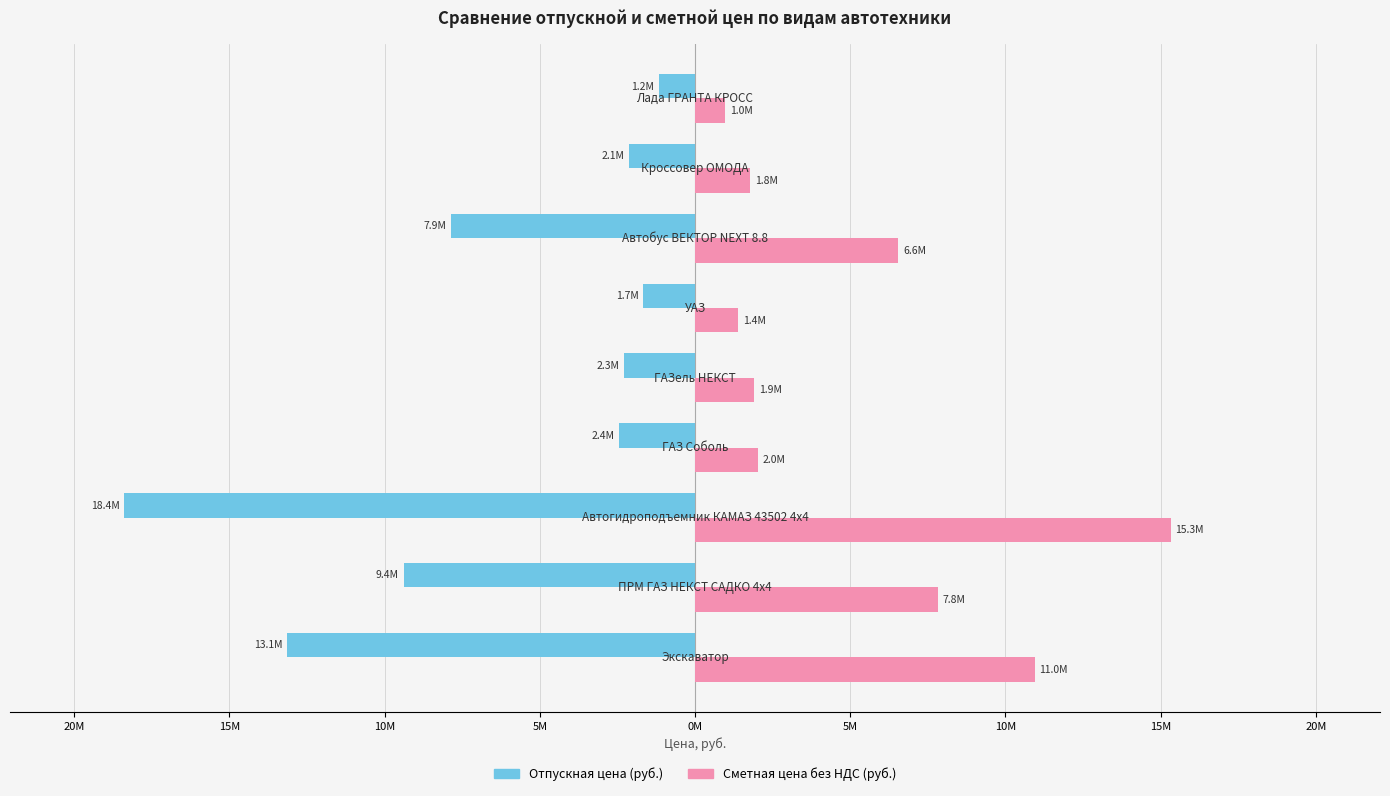

What are all the series names shown in the legend?

Отпускная цена (руб.), Сметная цена без НДС (руб.)